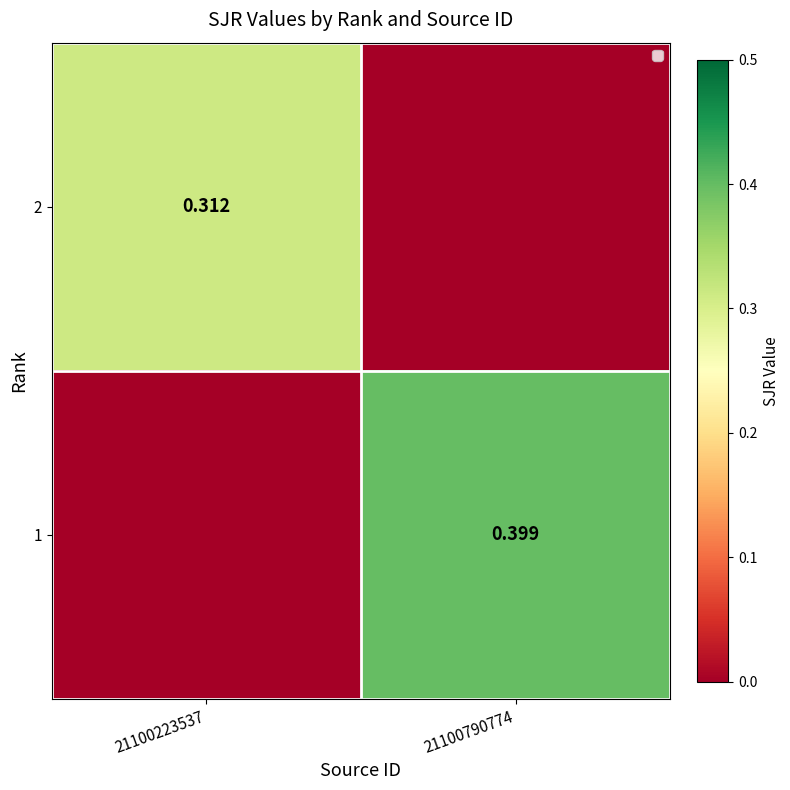

How many data points in 1 are above 0?

1